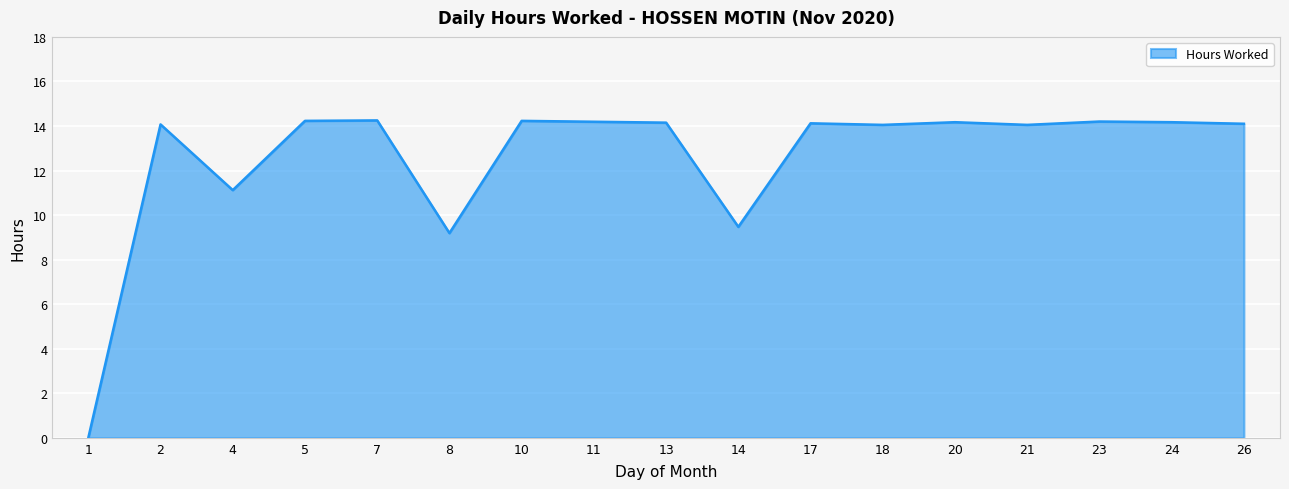

The chart shows a value of 14.2 at 24. True or false?

True